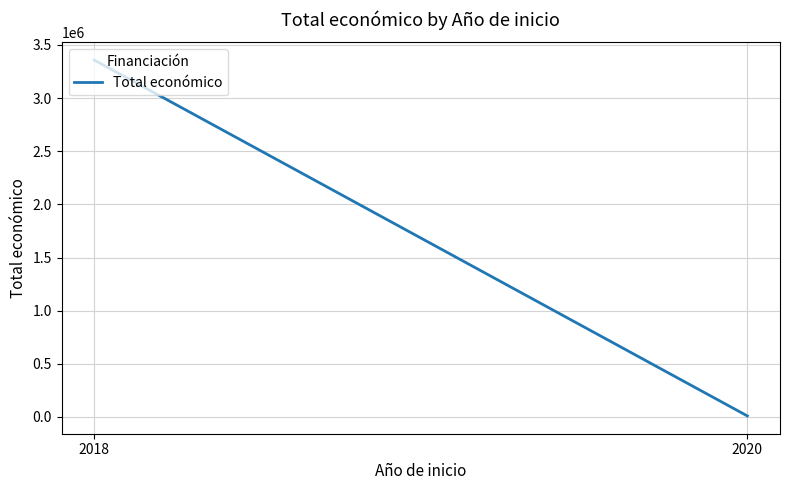

Reading left to right, what are all the values shown in this chart?

3356669.2	10000.0